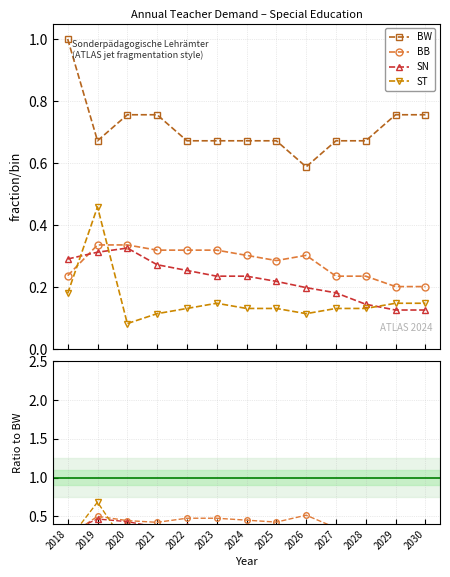

True or false: BB has a value of 0.5 at 2019.

False